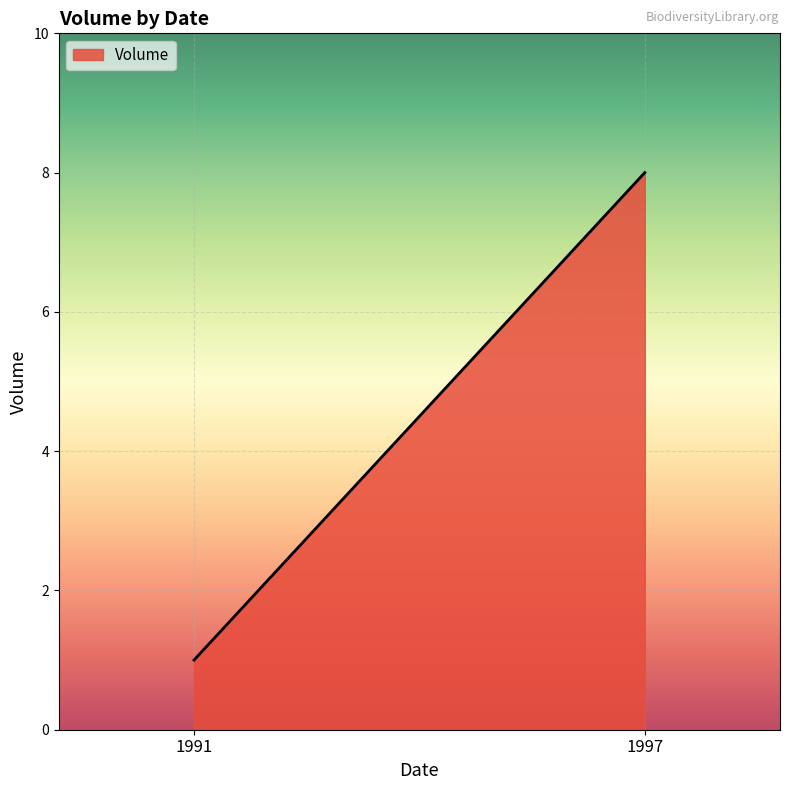

Rank the categories by value from highest to lowest.

1997, 1991